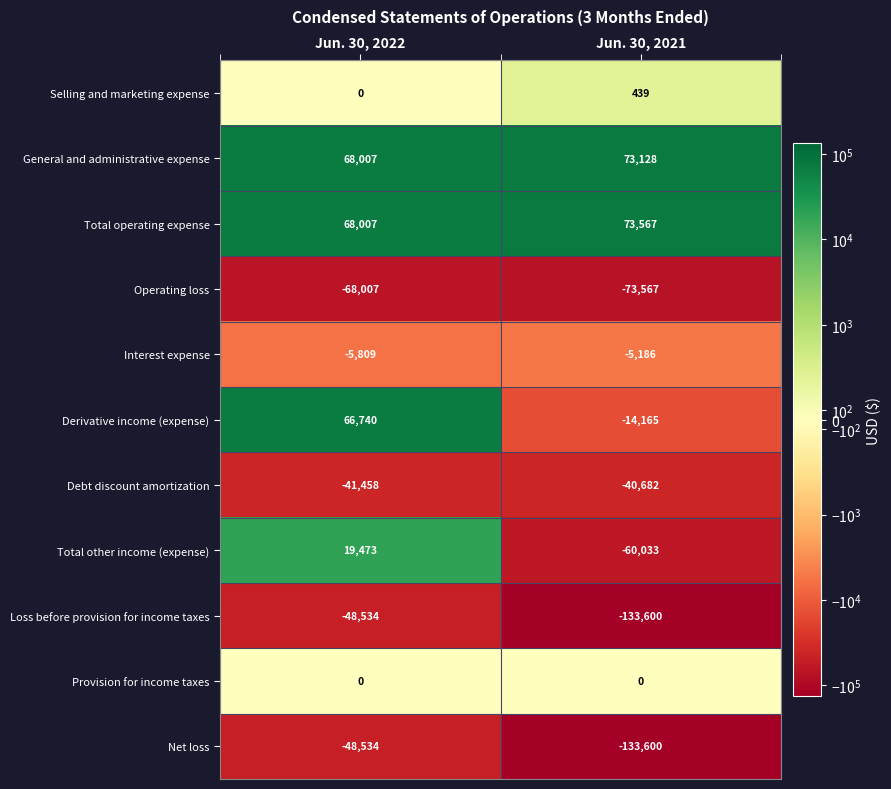

At which label does Net loss reach its minimum?

Jun. 30, 2021